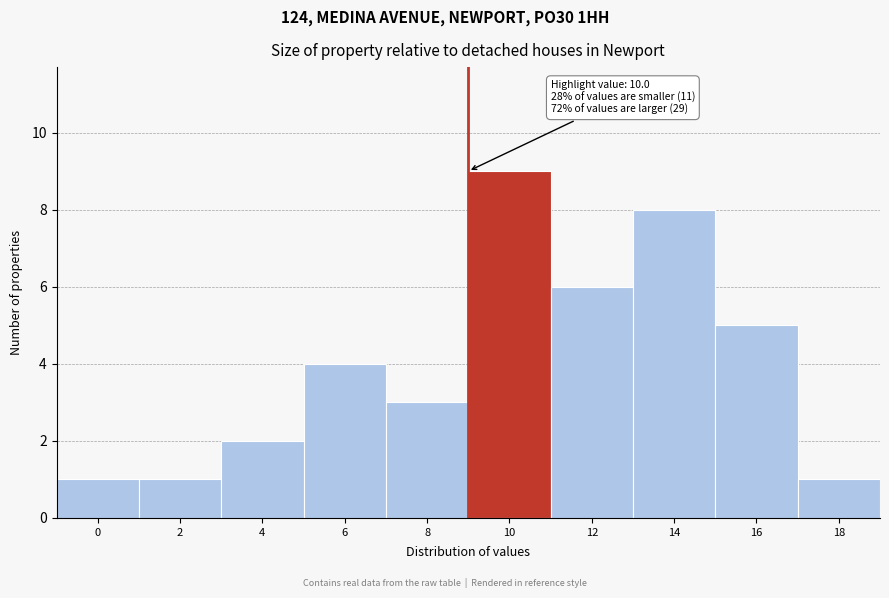

Reading left to right, list all the values displayed in this chart.

0=1	2=1	4=2	6=4	8=3	10=9	12=6	14=8	16=5	18=1